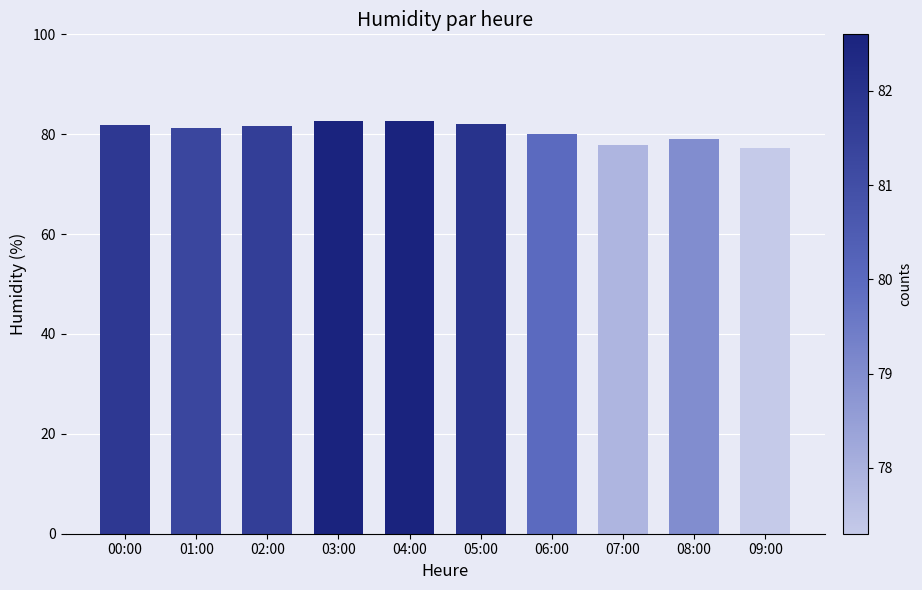

What is the sum of the values at 09:00 and 06:00?

157.3